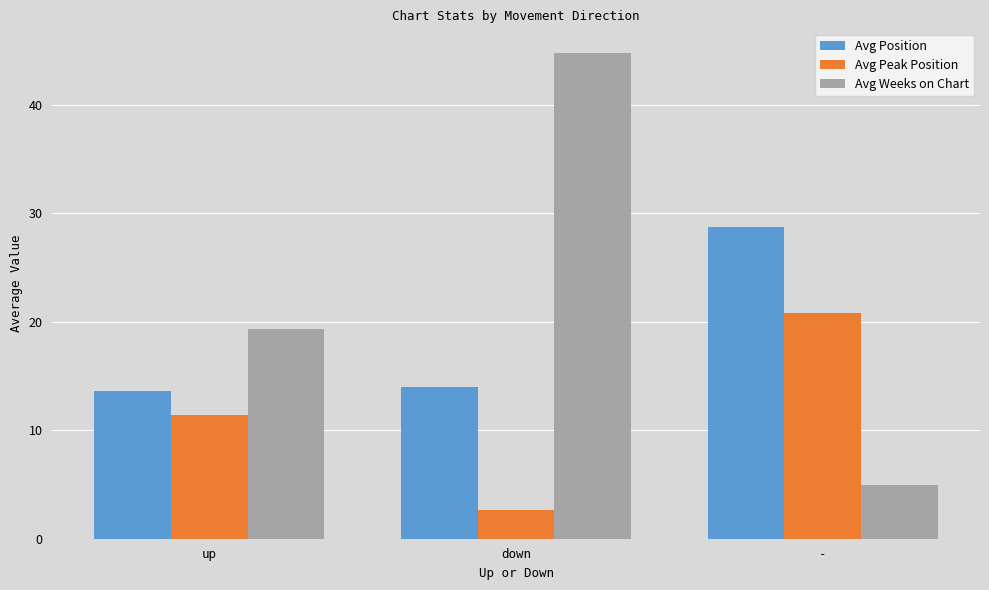

What is the difference between the Avg Weeks on Chart values at up and -?

14.4